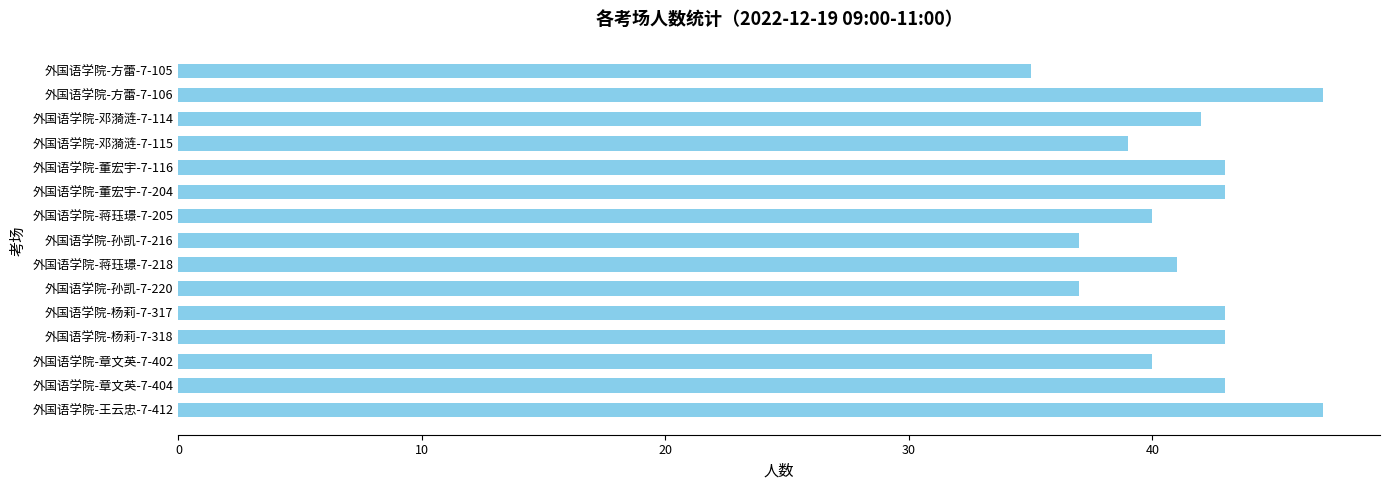

Between 外国语学院-邓漪涟-7-115 and 外国语学院-杨莉-7-318, which is larger?

外国语学院-杨莉-7-318